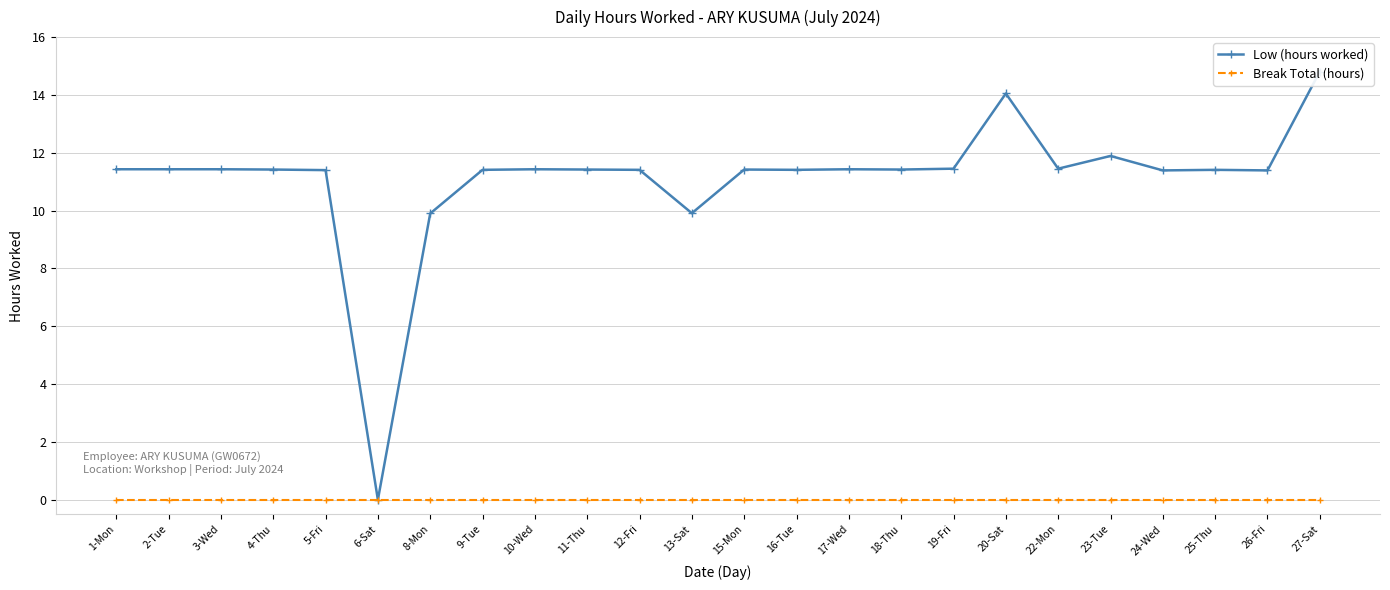

What is the spread (max minus min) of values at 8-Mon?

9.9